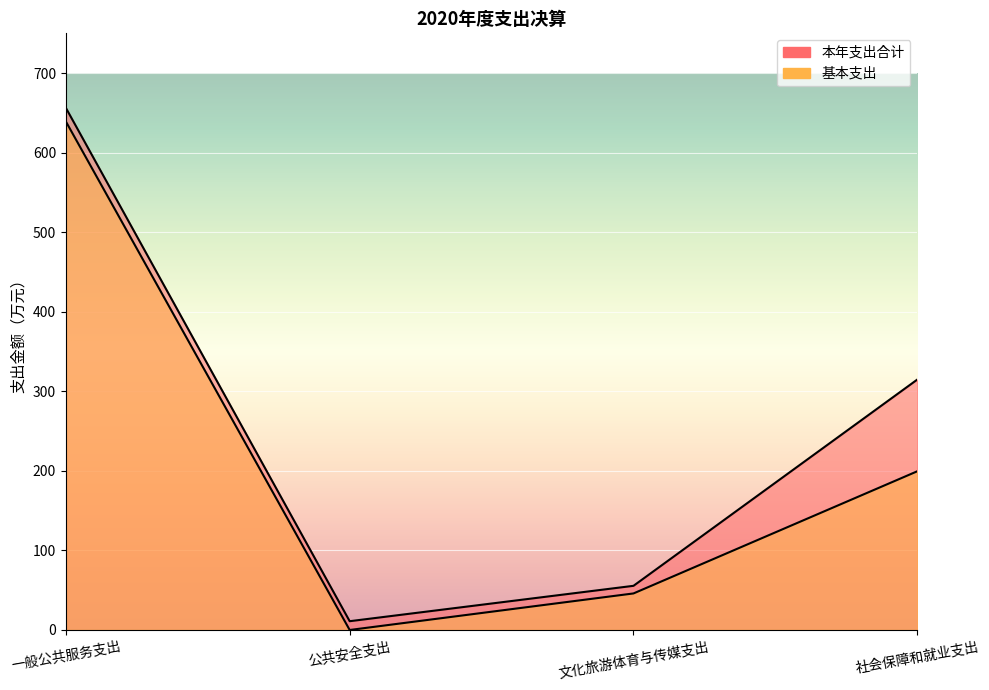

What is the difference between the maximum and minimum values in the 基本支出 series?

639.2